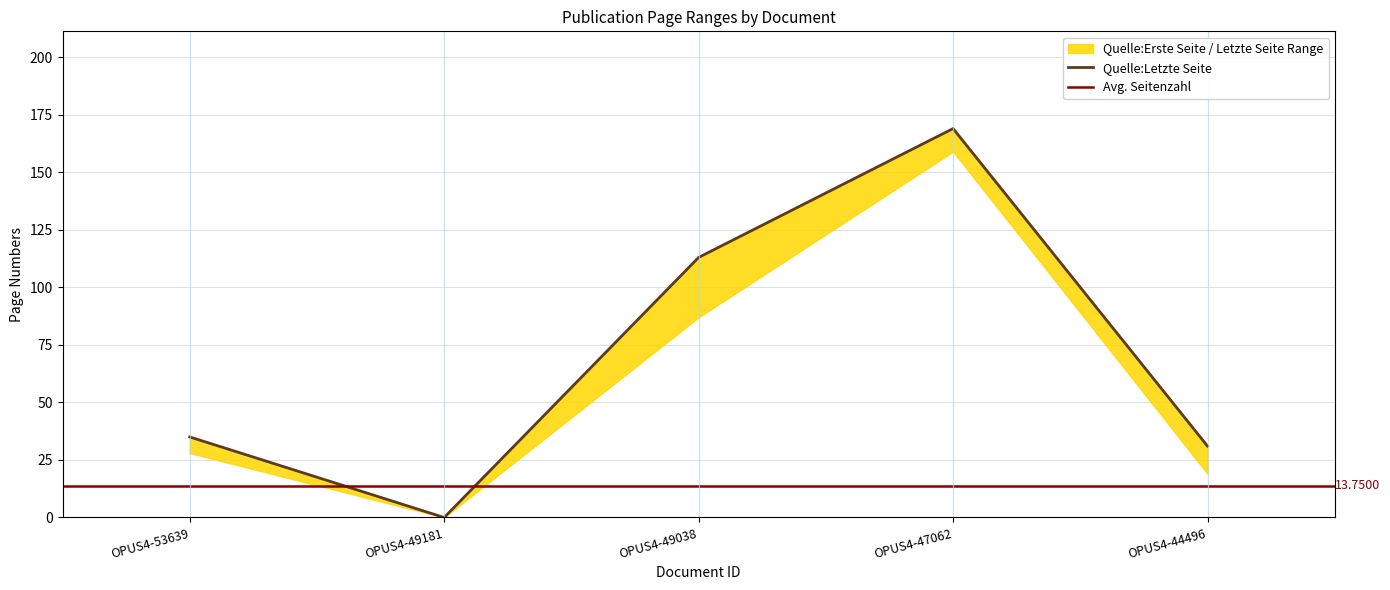

Which series has the largest total across all categories?

Quelle:Letzte Seite